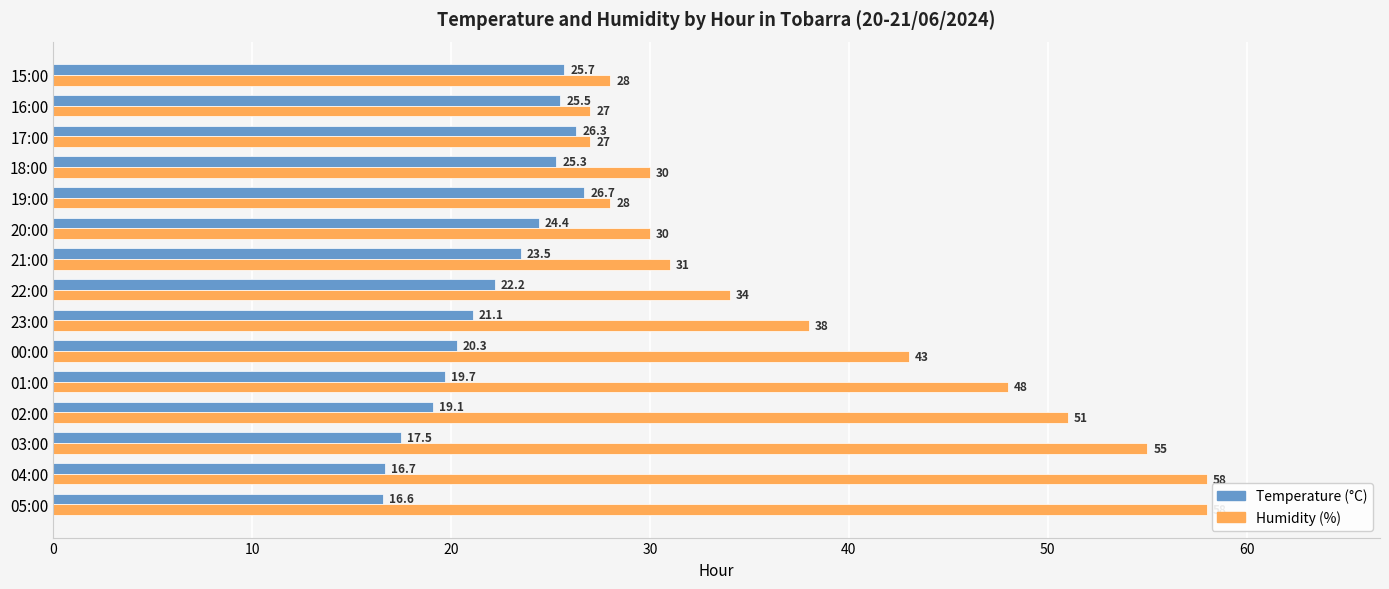

Is it true that Humidity (%) equals 18.9 at 22:00?

False